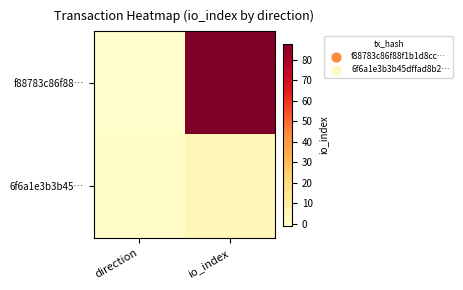

Which has a higher value, io_index or direction?

io_index